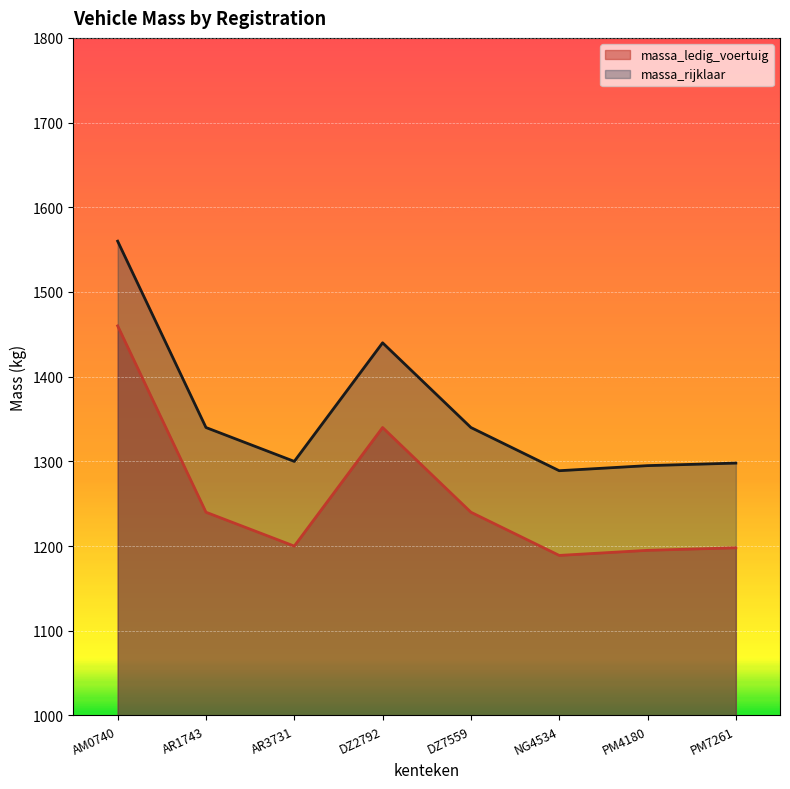

Is the value of massa_rijklaar at PM4180 greater than the value of massa_ledig_voertuig at PM7261?

Yes